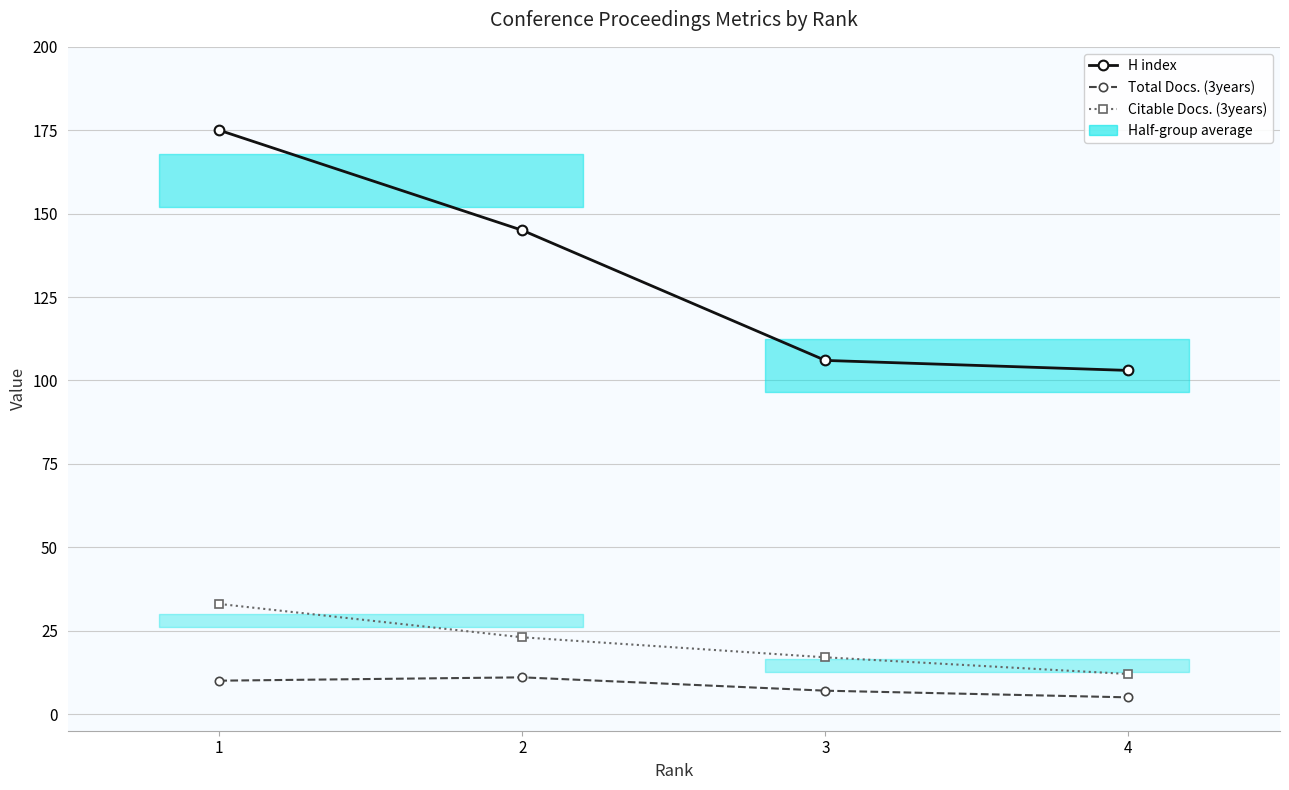

True or false: Total Docs. (3years) and H index intersect in this chart.

False